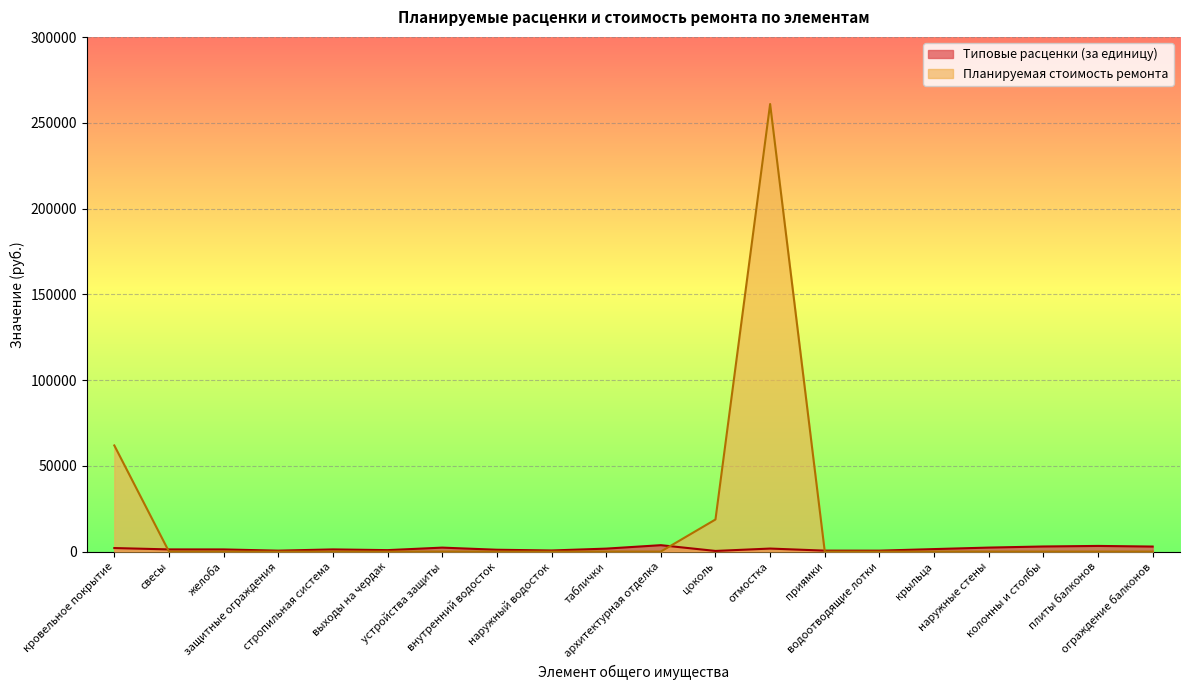

In Планируемая стоимость ремонта, how many points are higher than both neighbors (excluding endpoints)?

1